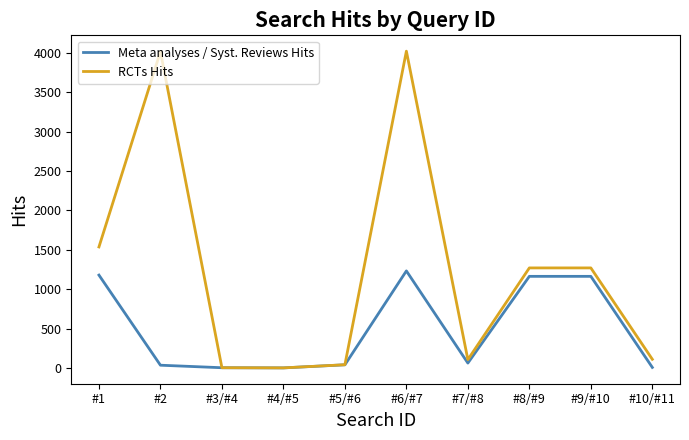

At which category is the sum across all series the highest?

#6/#7